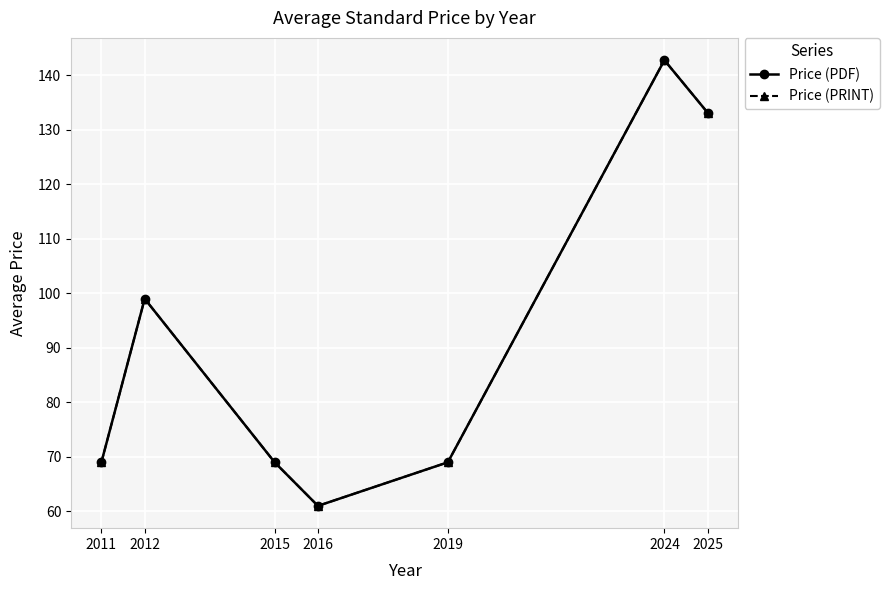

Rank the series by their maximum value, from highest to lowest.

Price (PDF), Price (PRINT)